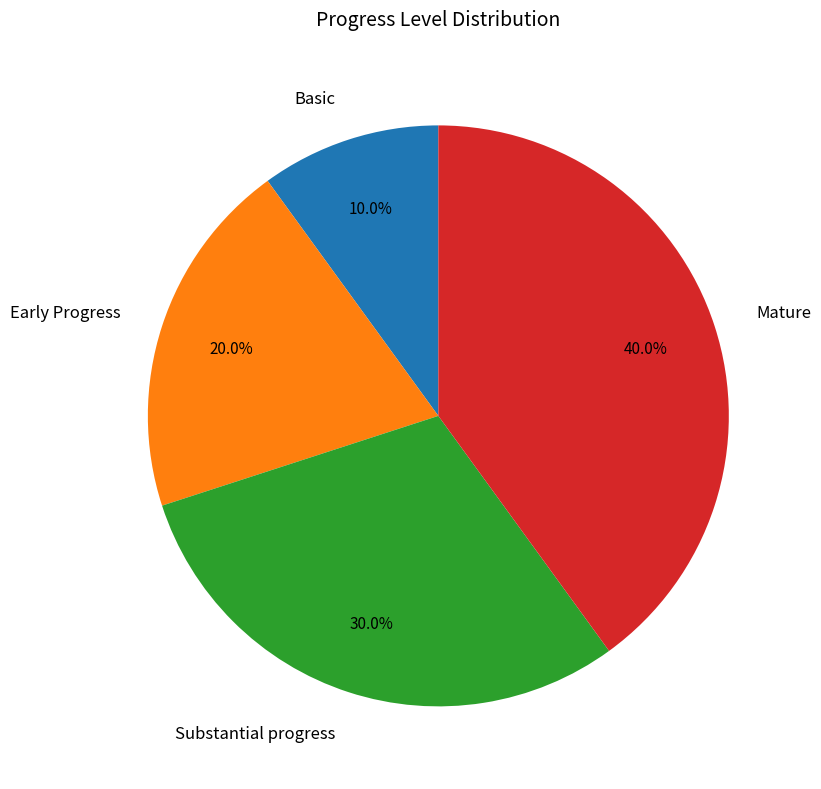

Is there a majority slice in this chart?

No